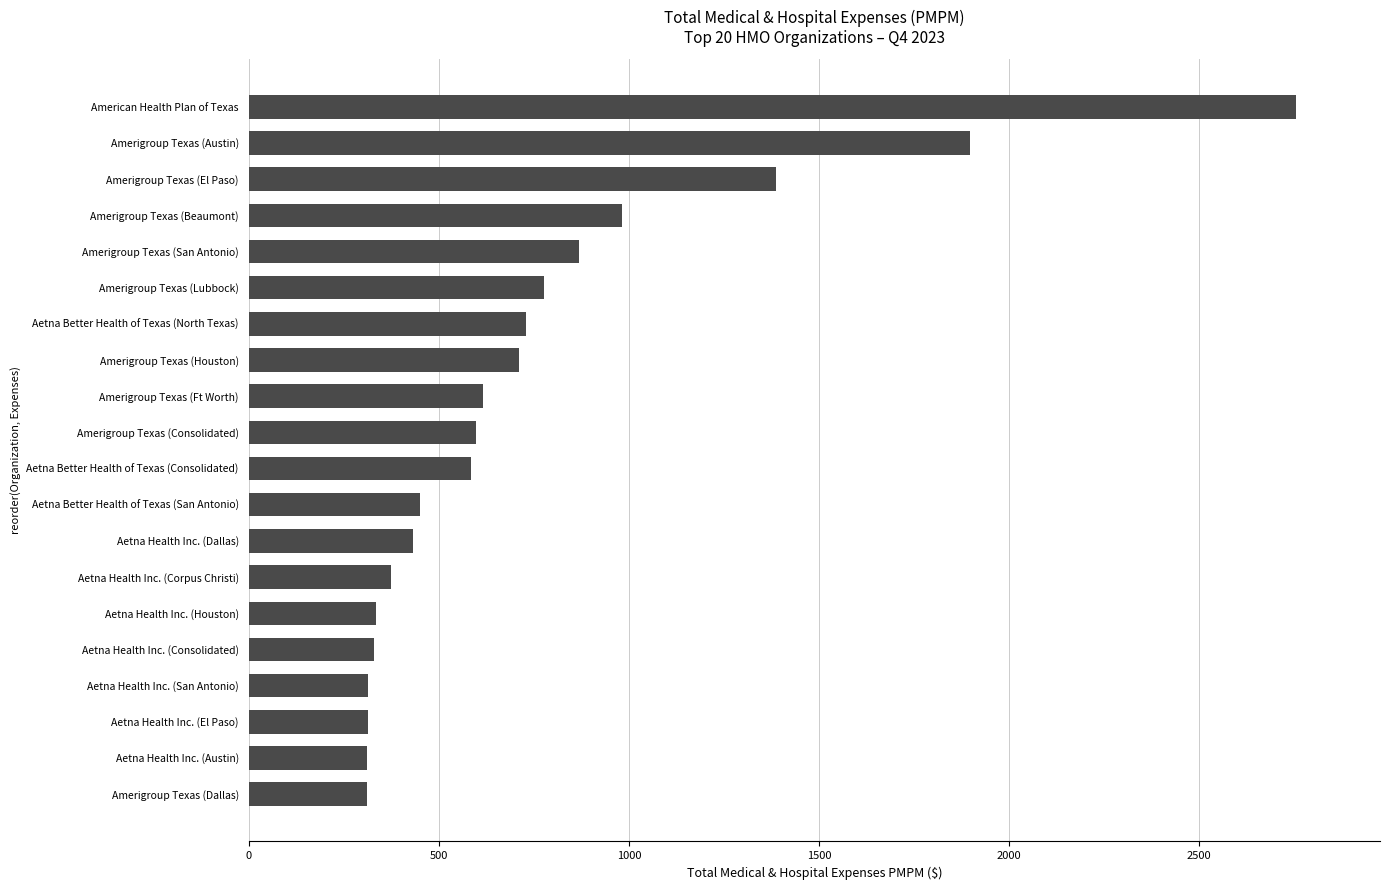

What is the smallest value displayed?

311.9